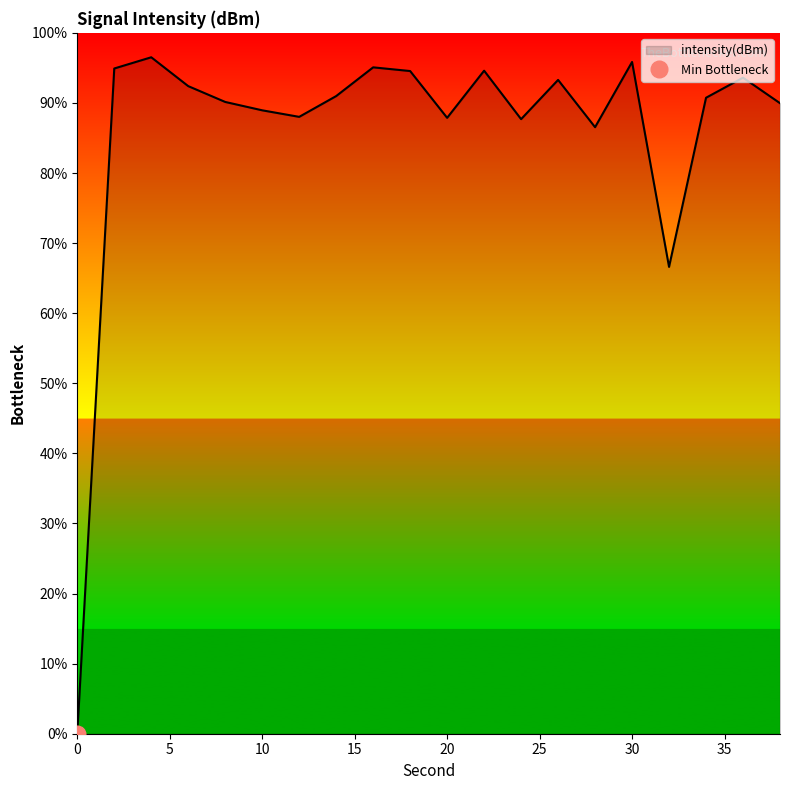

Reading right to left, extract all data points from this chart.

38=90.0	36=93.6	34=90.7	32=66.6	30=95.8	28=86.5	26=93.3	24=87.7	22=94.6	20=87.9	18=94.6	16=95.1	14=91.0	12=88.0	10=88.9	8=90.1	6=92.4	4=96.5	2=94.9	0=0.0